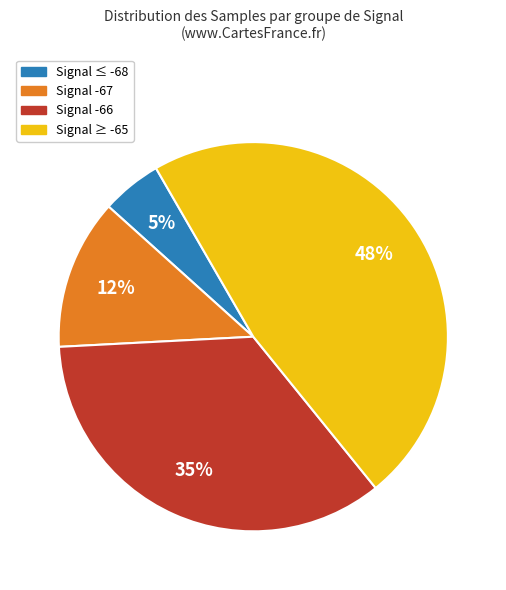

Is there any slice that represents more than half of the pie?

No